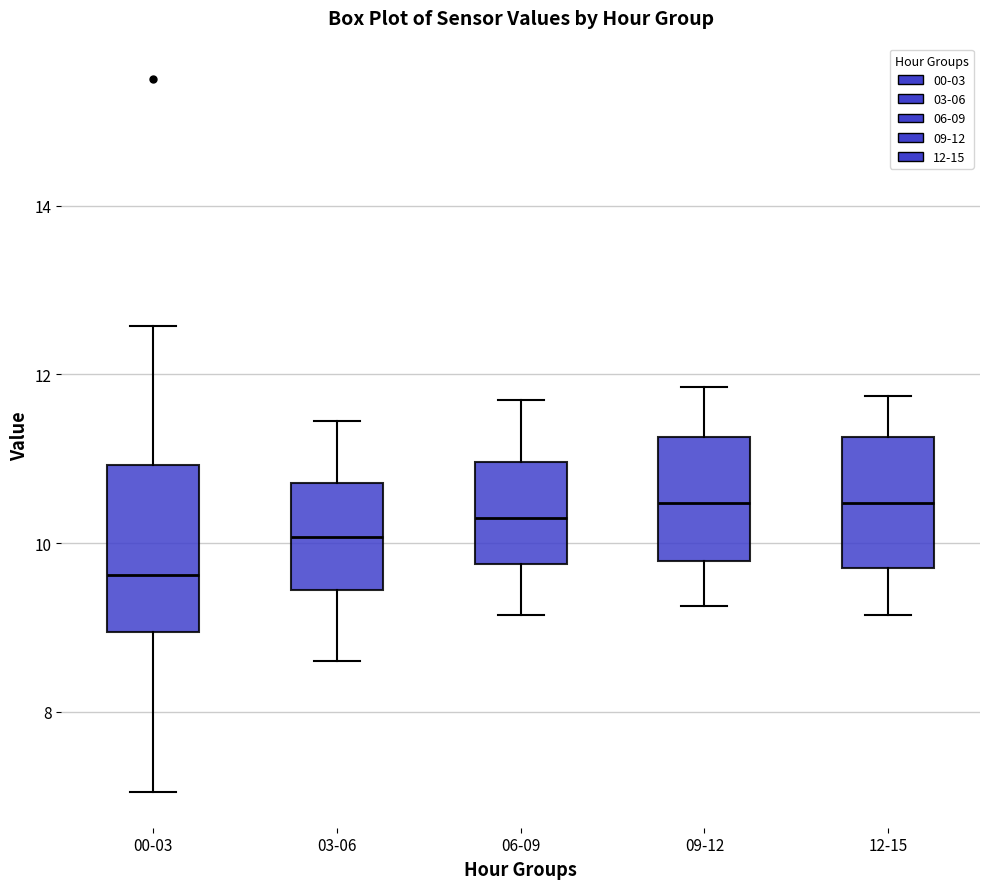

Which box has the lowest median line?

00-03